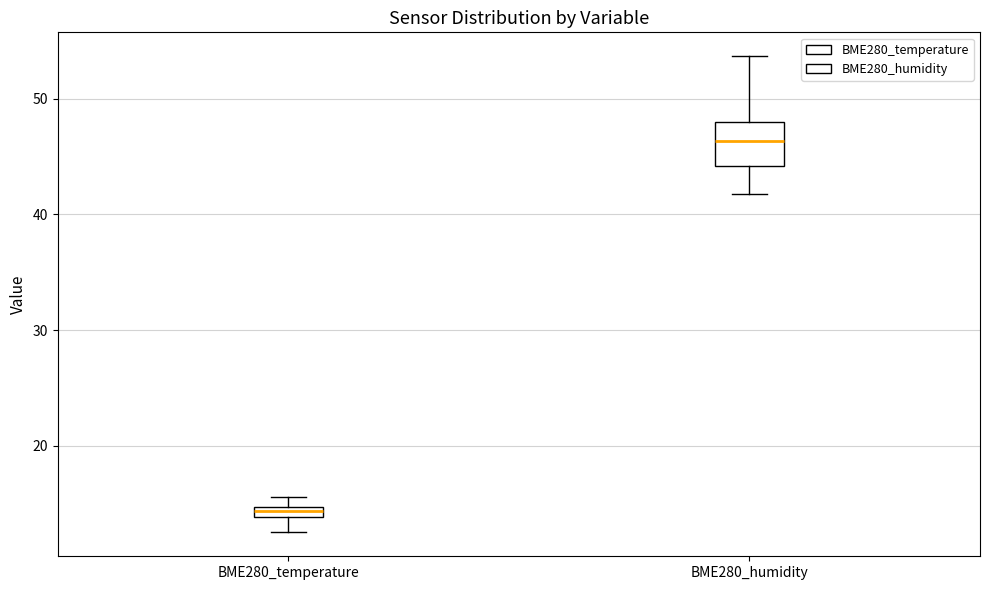

Which box is the tallest, from its lower edge to its upper edge?

BME280_humidity